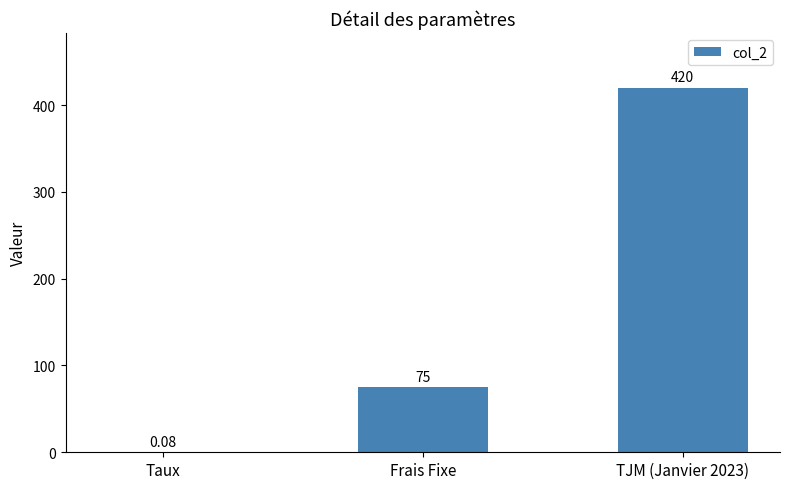

Are the bars grouped side by side (vs. stacked)?

No